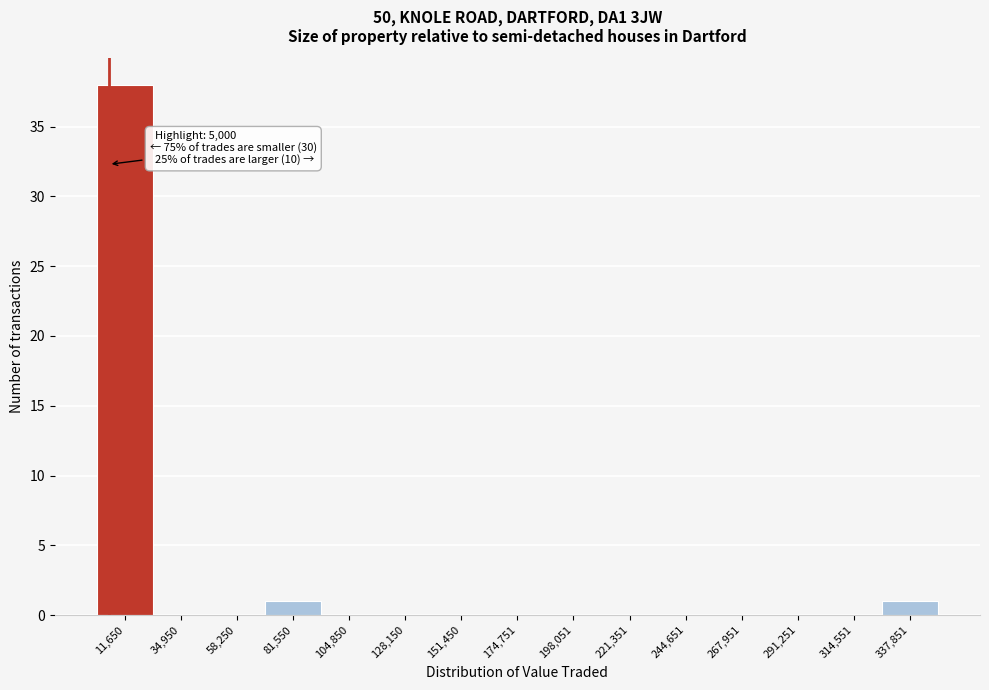

Over which range of the x-axis is the bar tallest?

0 to 25000